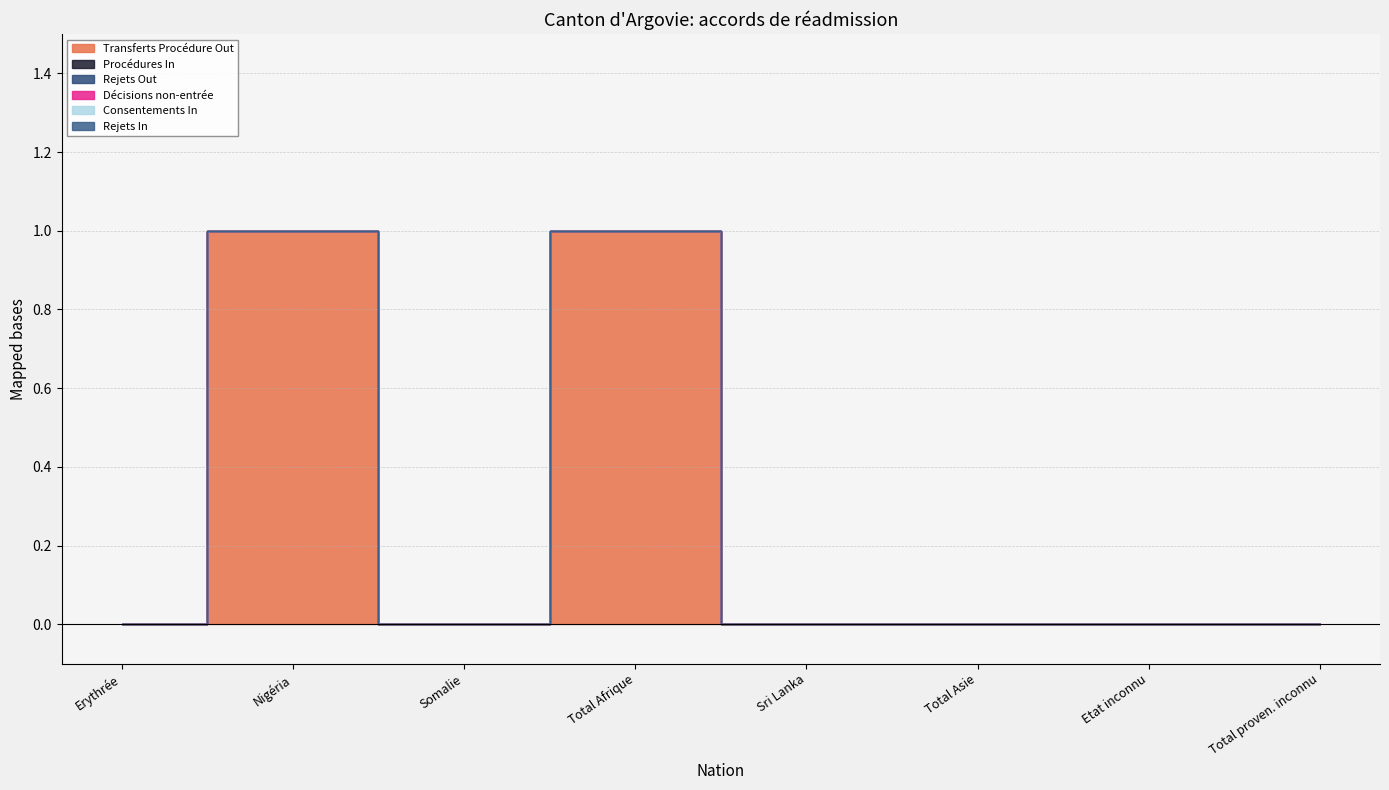

True or false: Décisions non-entrée and Procédures In intersect in this chart.

False